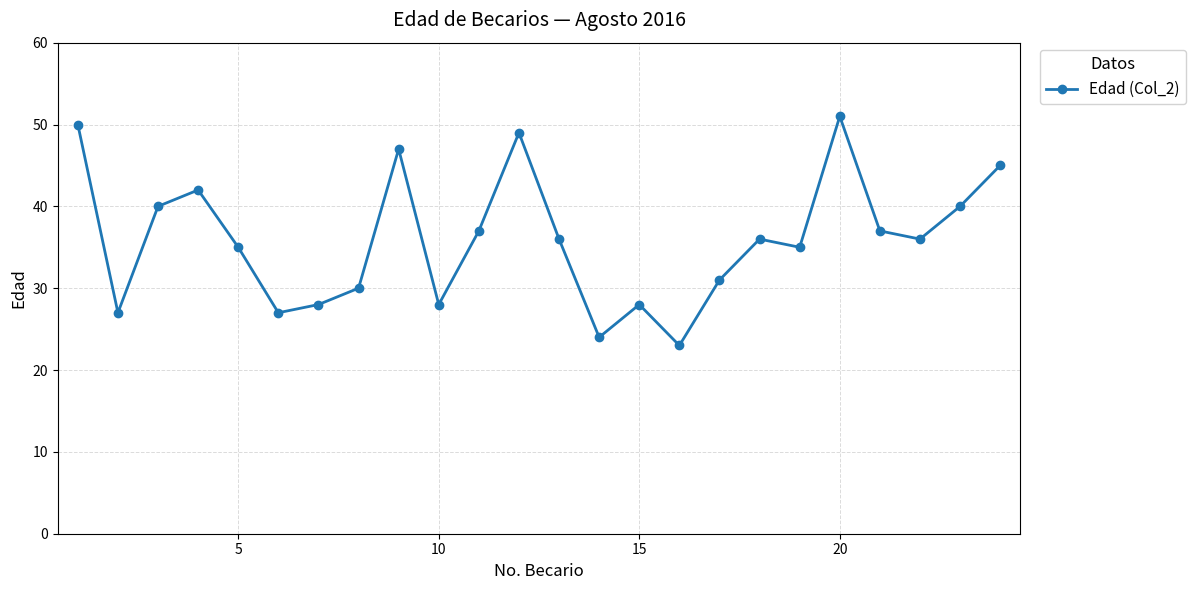

What is the smallest value displayed?

23